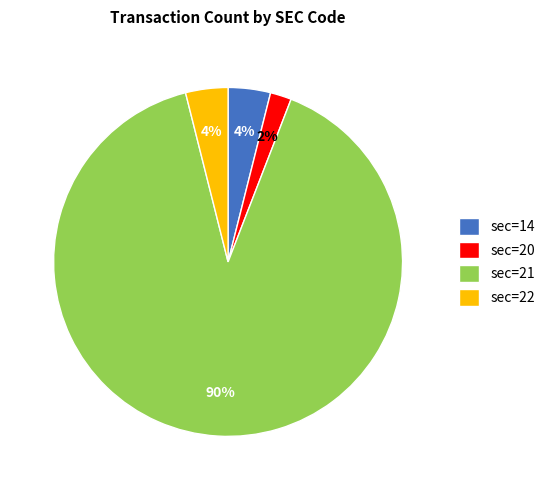

Do sec=14 and sec=20 together represent more than half of the pie?

No